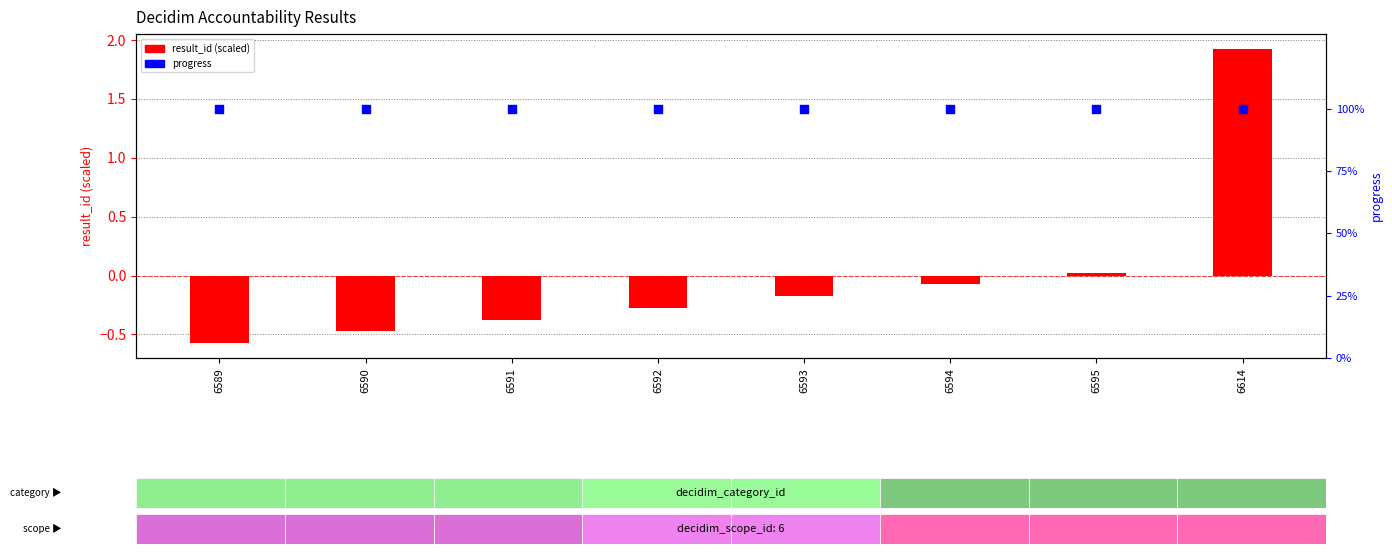

Which series has the largest total across all categories?

progress